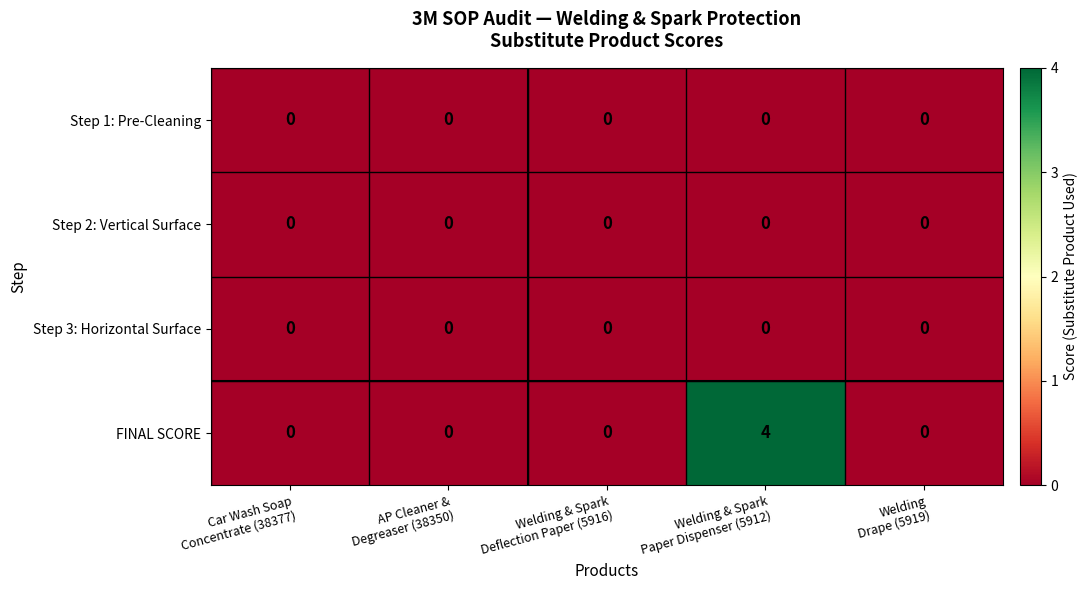

Reading left to right, transcribe all the data shown in this chart.

Step 1: Pre-Cleaning: 0	0	0	0	0
Step 2: Vertical Surface: 0	0	0	0	0
Step 3: Horizontal Surface: 0	0	0	0	0
FINAL SCORE: 0	0	0	4	0